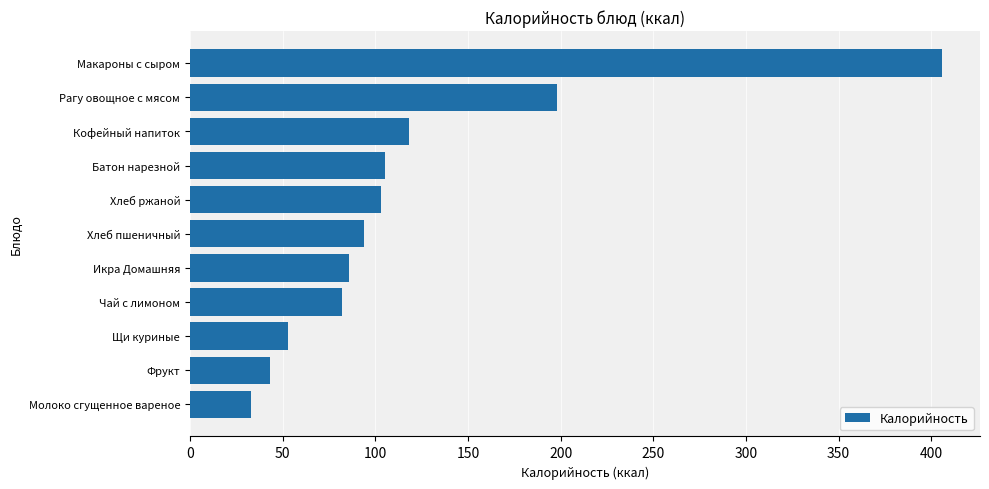

What is the change in value from Молоко сгущенное вареное to Икра Домашняя?

+53